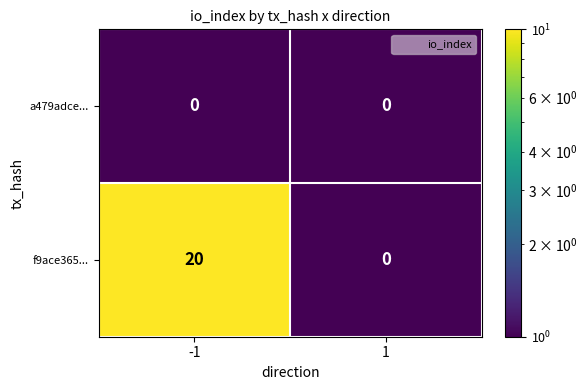

List the series in order of their overall mean, lowest first.

a479adce..., f9ace365...